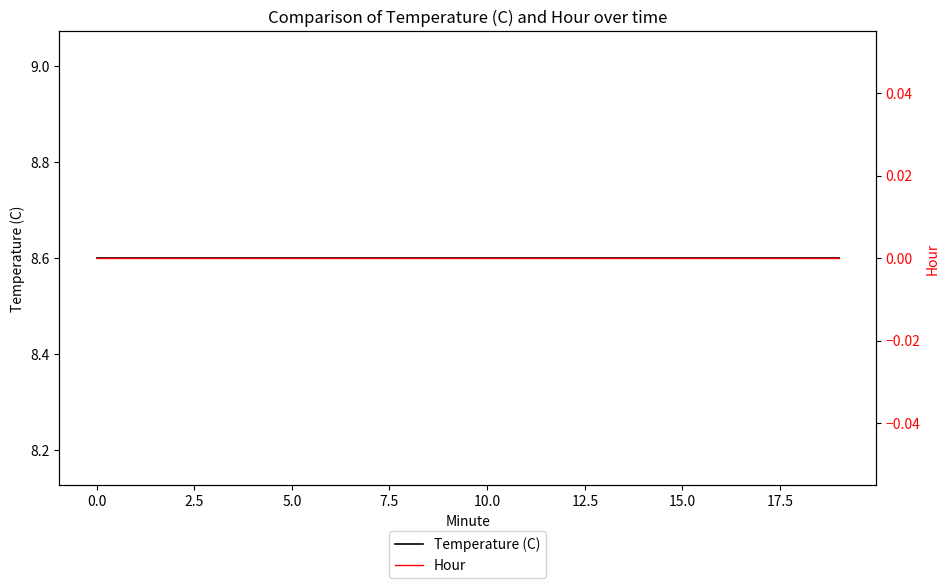

Is it true that Temperature (C) equals 8.6 at 12.5?

True